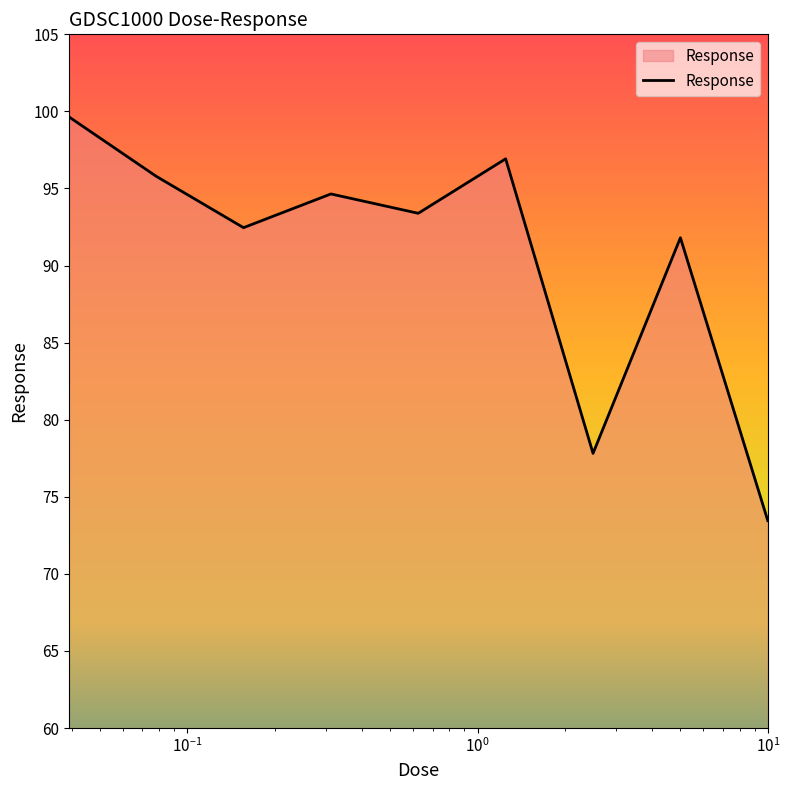

What is the average value?

90.7